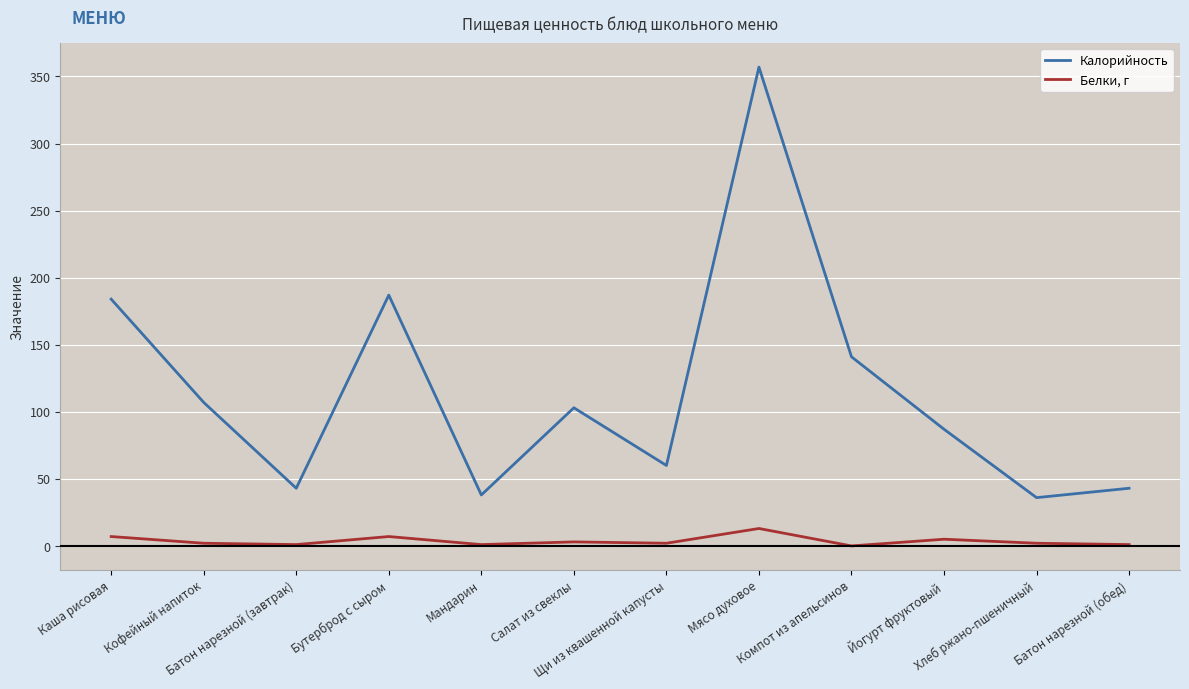

How many interior local peaks does the Калорийность series have?

3